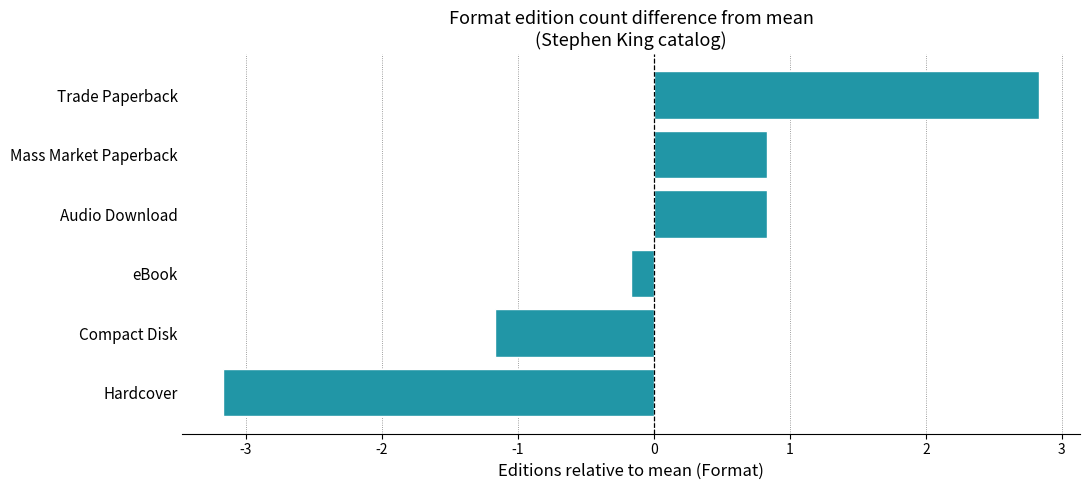

What is the difference between the maximum and minimum values?

6.0